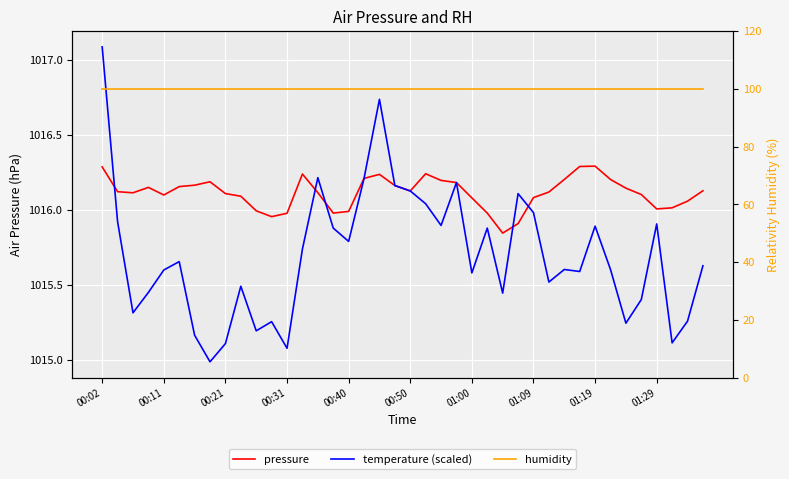

True or false: humidity and pressure cross at least once.

False